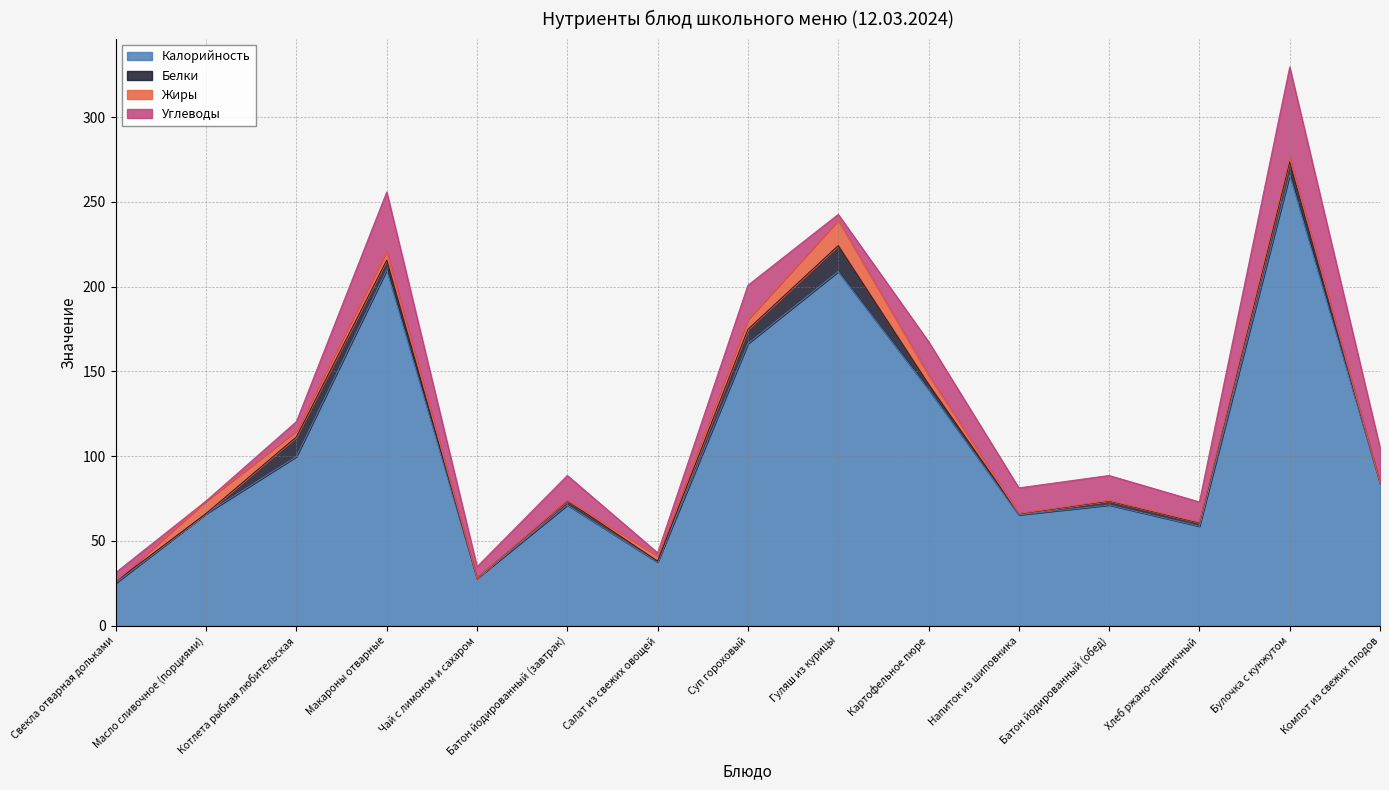

List the series in order of their peak value, lowest first.

Жиры, Белки, Углеводы, Калорийность